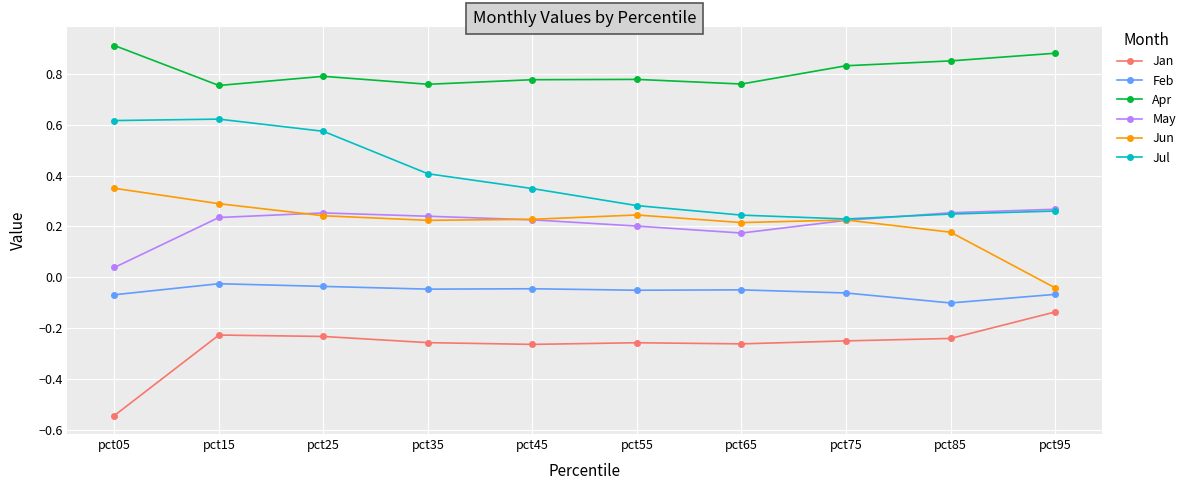

True or false: Feb and Apr cross at least once.

False